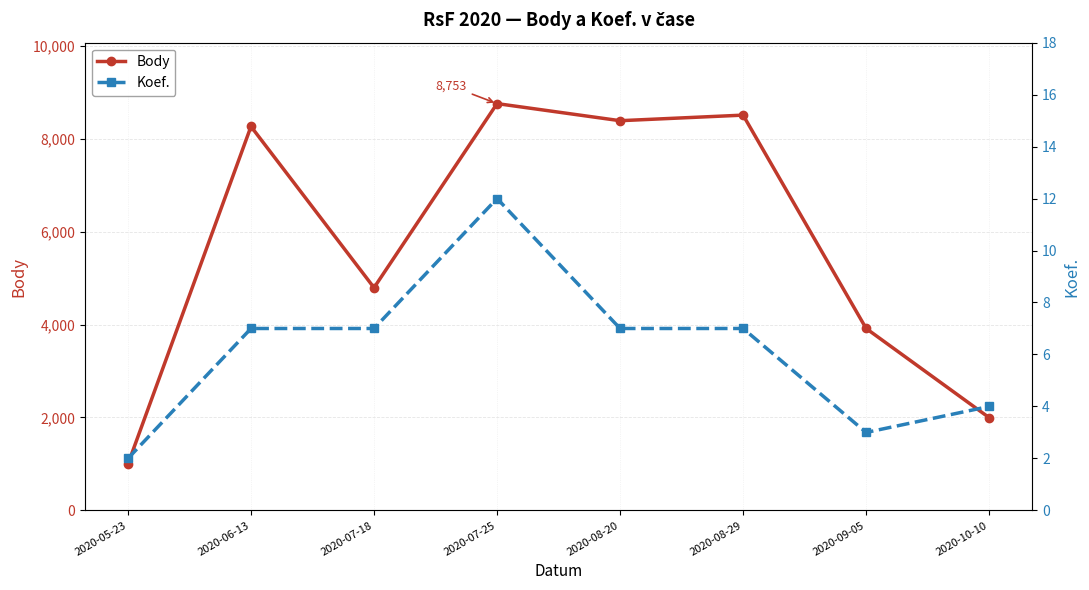

What is the maximum value for Koef.?

12